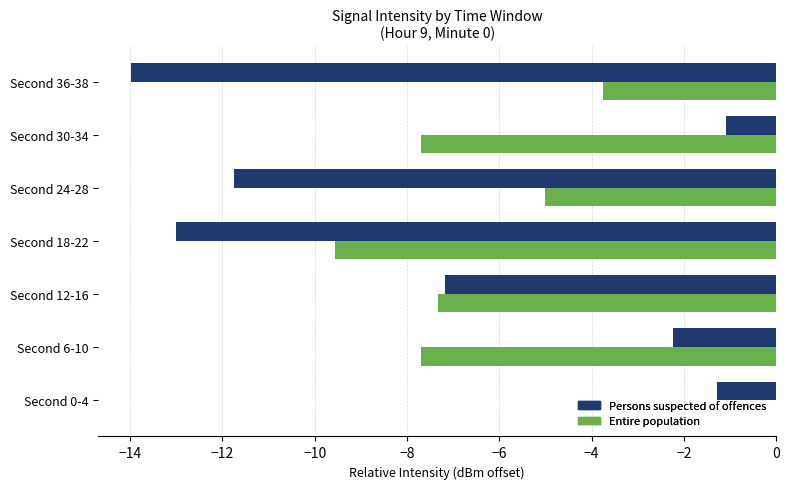

What is the total value across all series at Second 6-10?

-9.9